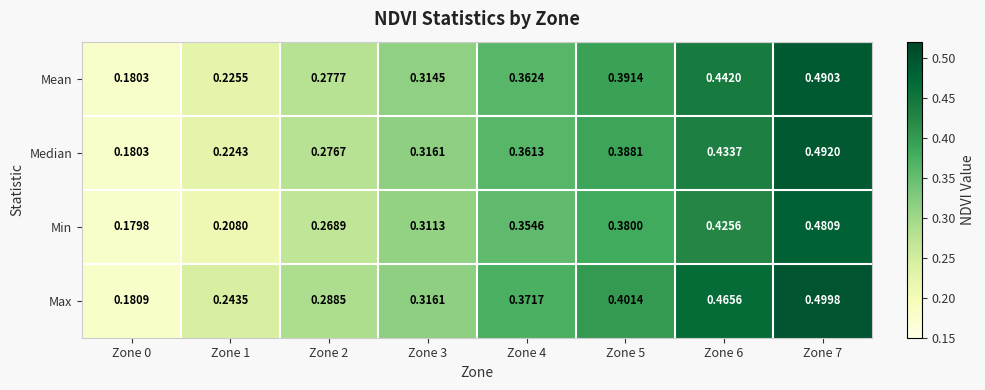

Is the value of Min at Zone 1 greater than the value of Median at Zone 5?

No